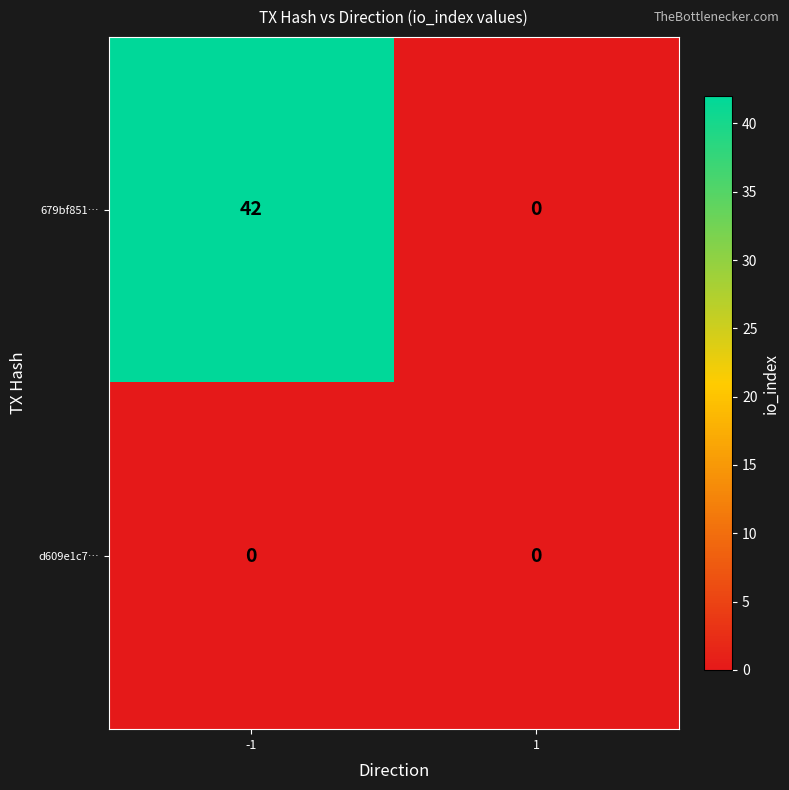

Which series changed the most between -1 and 1?

679bf851…